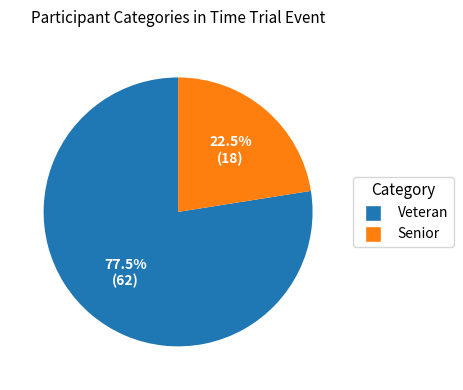

To the nearest percent, what is the difference between the Veteran and Senior slice percentages?

55%